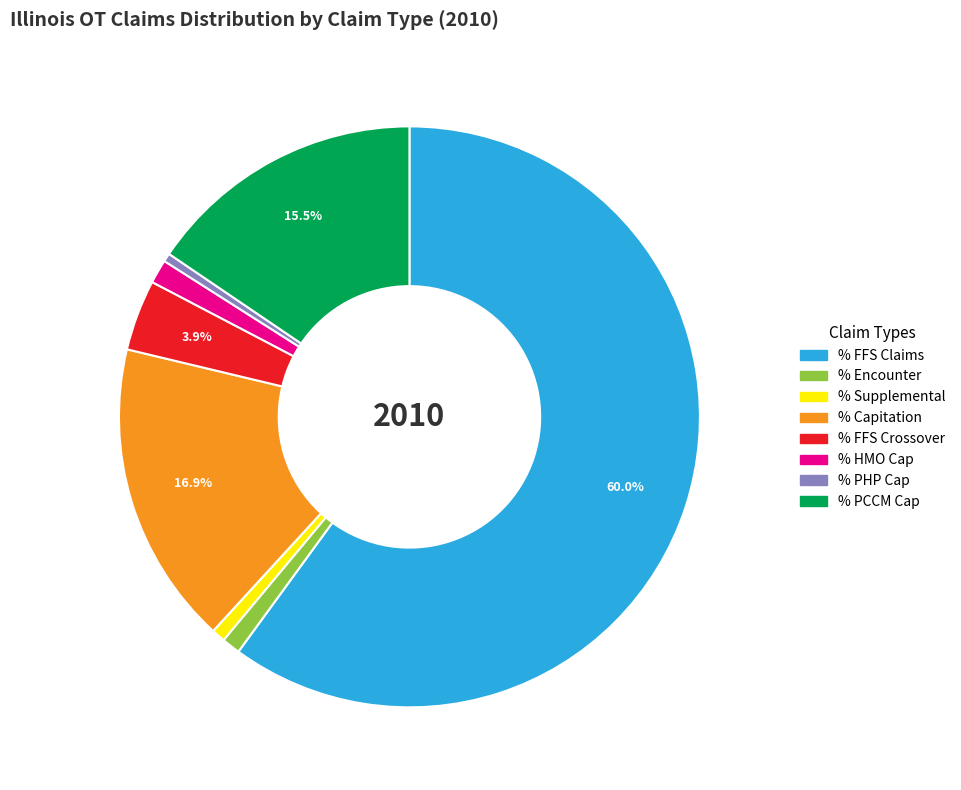

What is the majority slice?

% FFS Claims